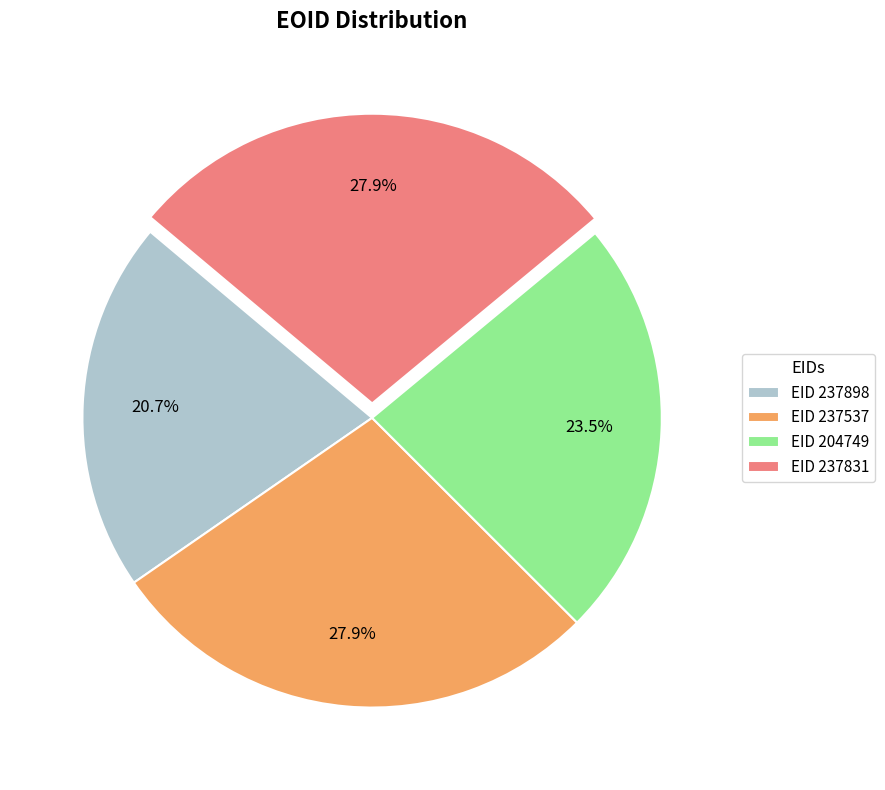

Does any single category account for the majority?

No